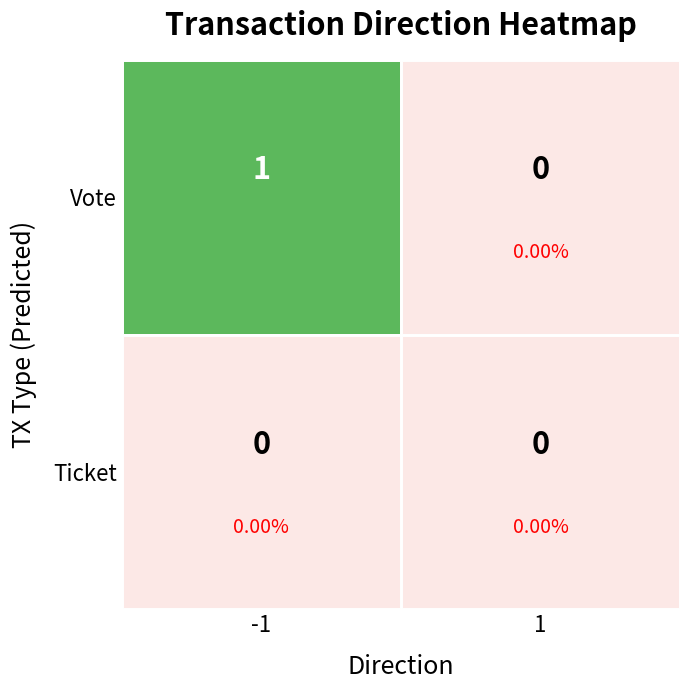

Reading left to right, list all the values displayed in this chart.

Vote: 1	0
Ticket: 0	0